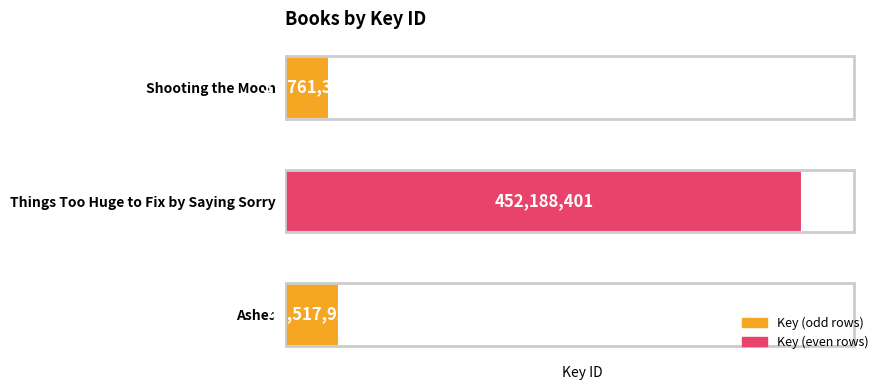

What is the minimum value shown in the chart?

37761337